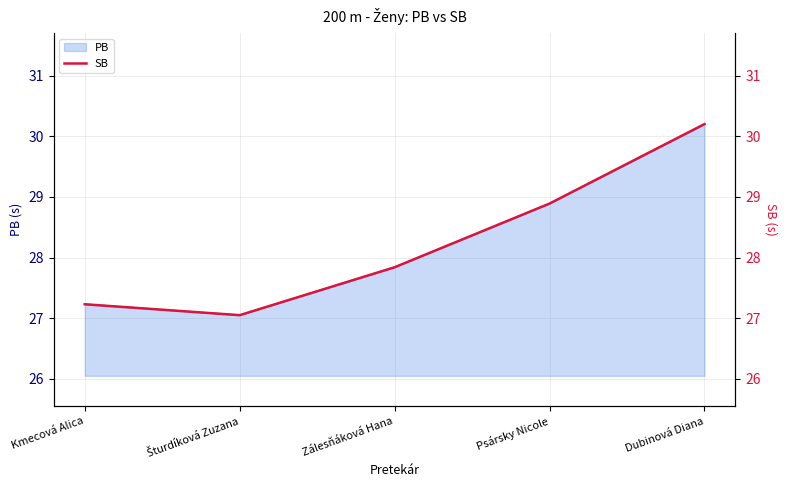

Reading right to left, transcribe all the data shown in this chart.

Dubinová Diana=30.2	Psársky Nicole=28.9	Zálesňáková Hana=27.8	Šturdíková Zuzana=27.1	Kmecová Alica=27.2